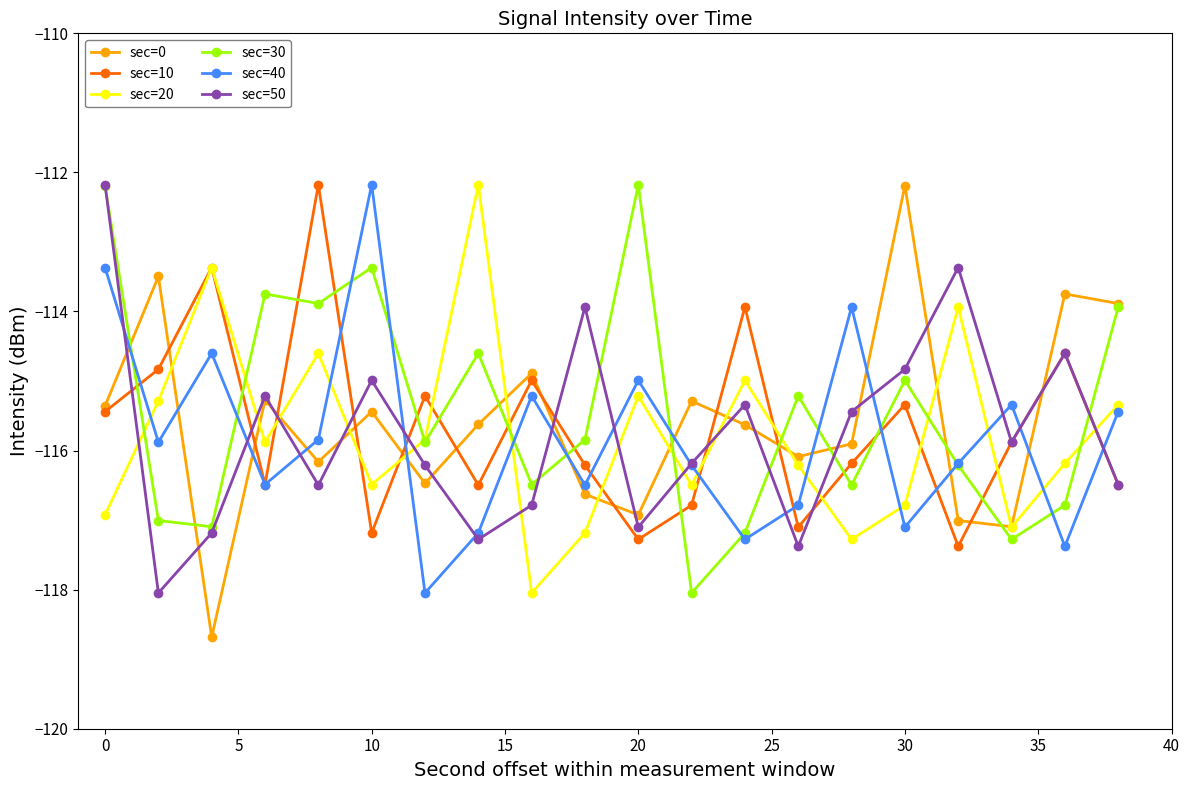

What is the smallest value displayed?

-118.7